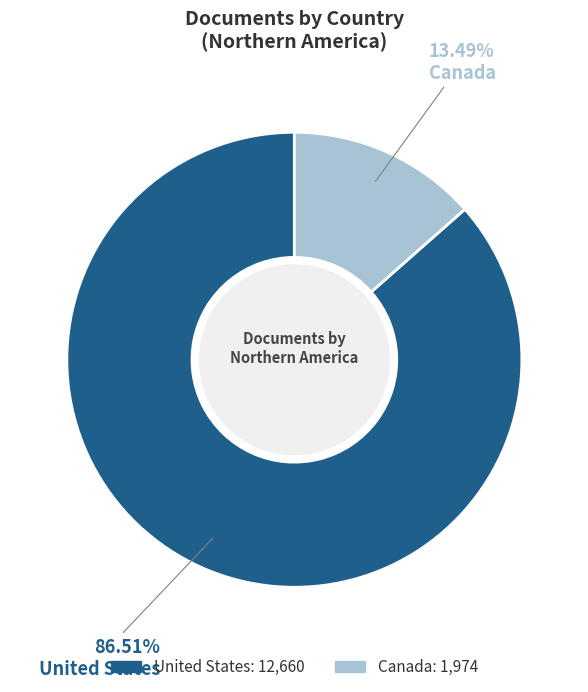

To the nearest percent, what is the difference between the largest and smallest slice percentages?

73%